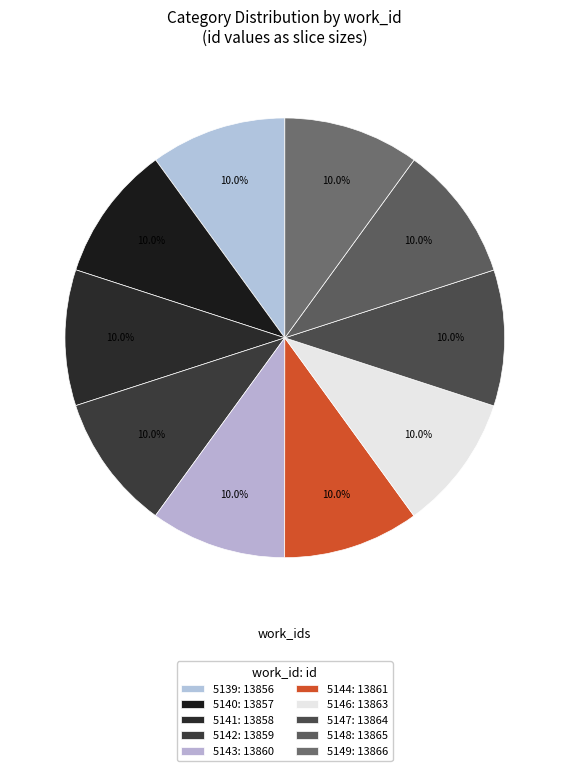

How many segments does this pie chart have?

10